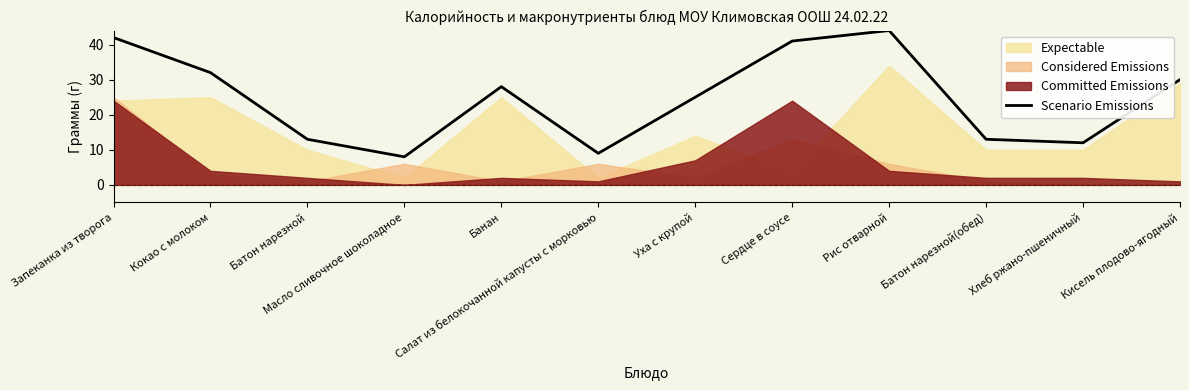

What is the average value?

25